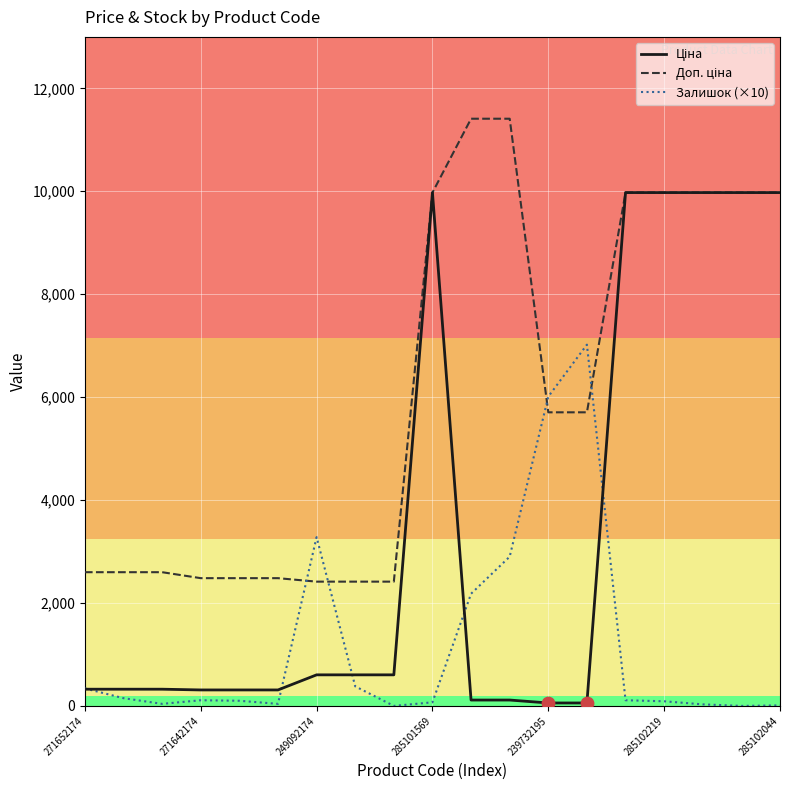

At how many categories does at least one series exceed 4838?

10